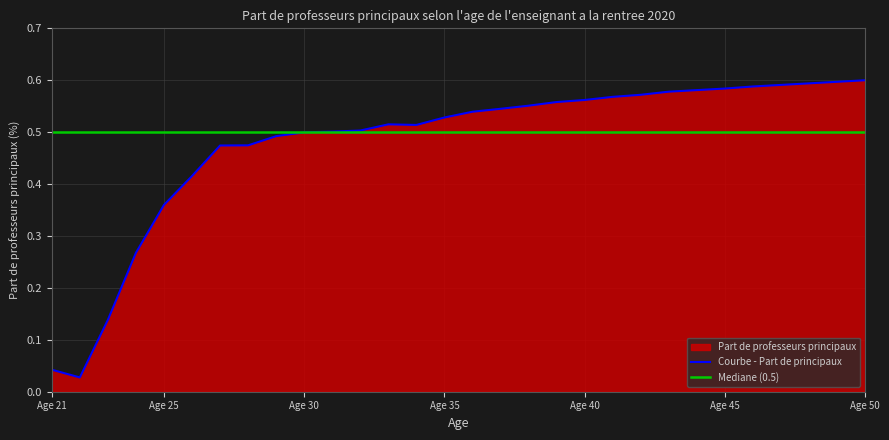

How many interior local valleys does the Courbe - Part de principaux series have?

2